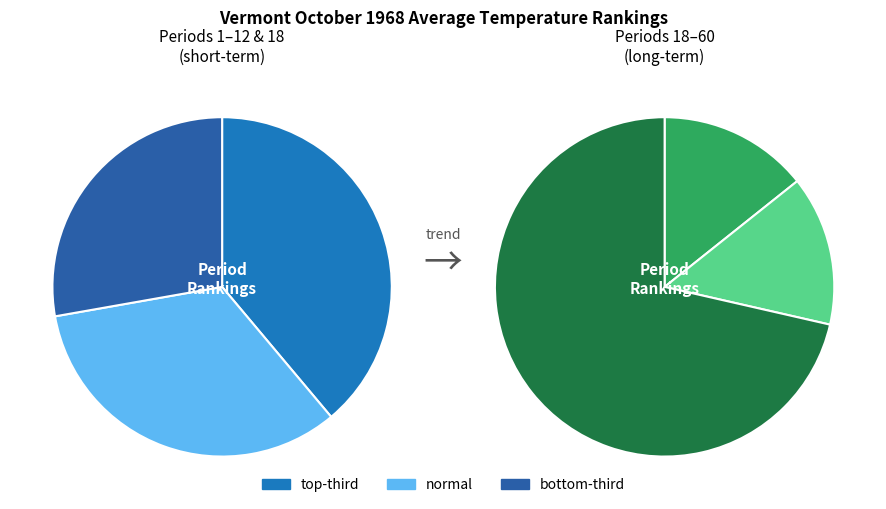

Does any single category account for the majority?

No